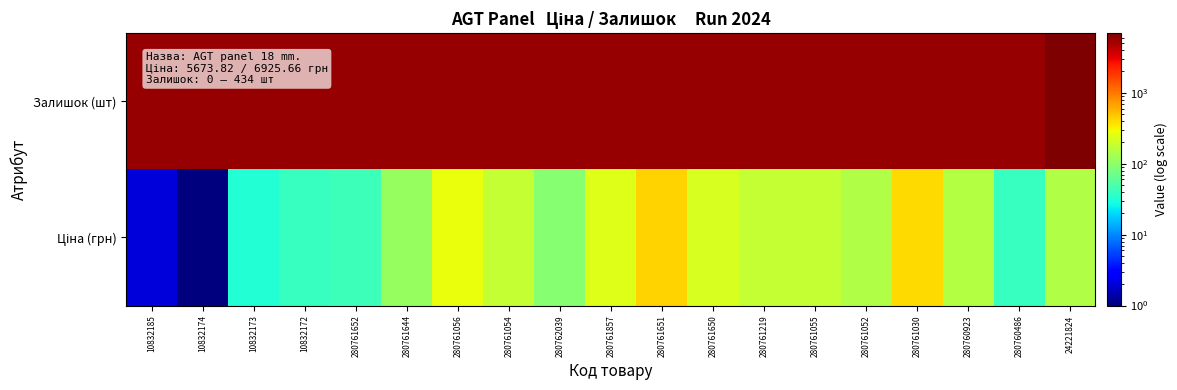

Count the number of data series in this chart.

2